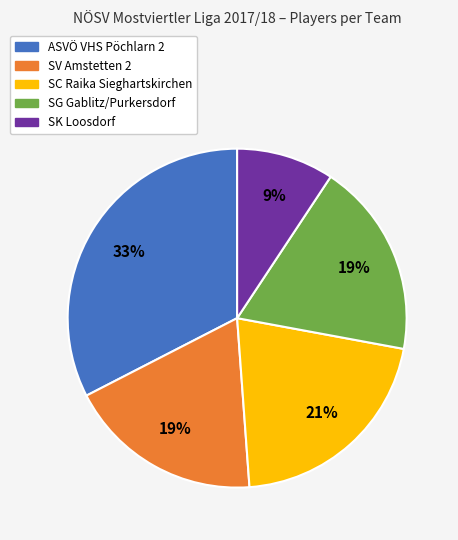

Does SG Gablitz/Purkersdorf represent more than half of the total?

No